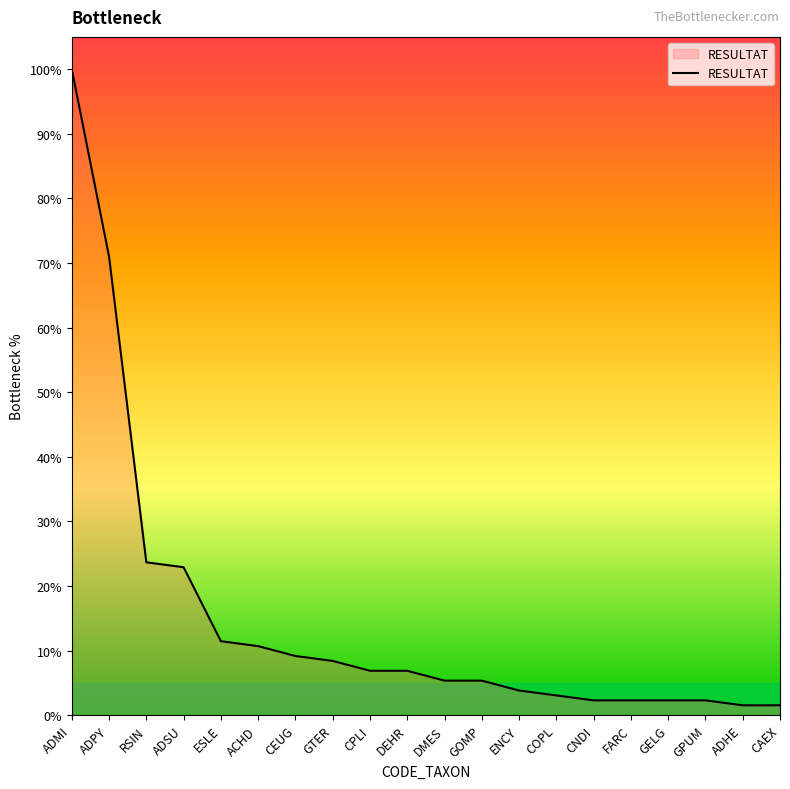

How many values are below 6?

10